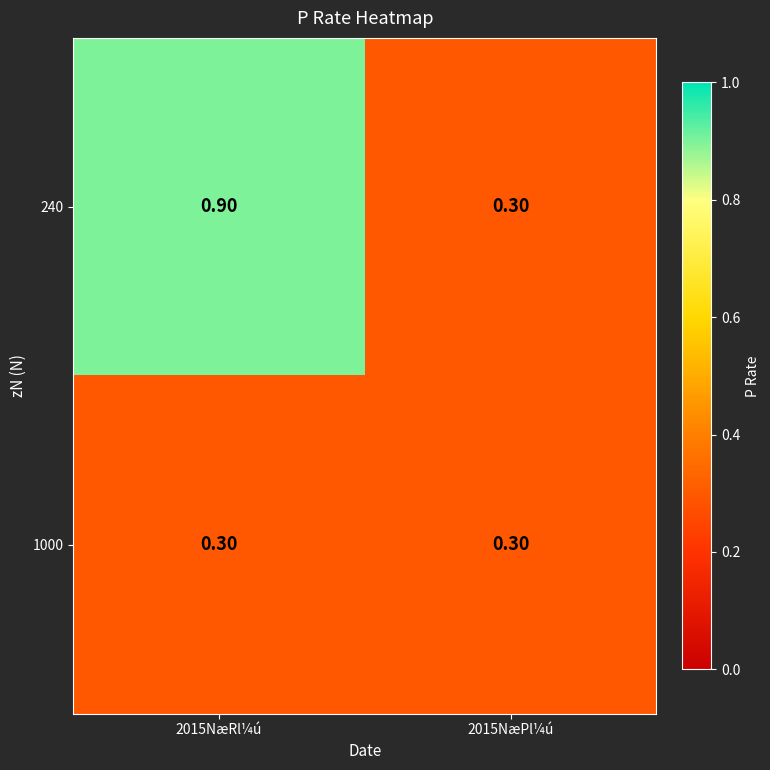

Rank the series by their maximum value, from highest to lowest.

240, 1000